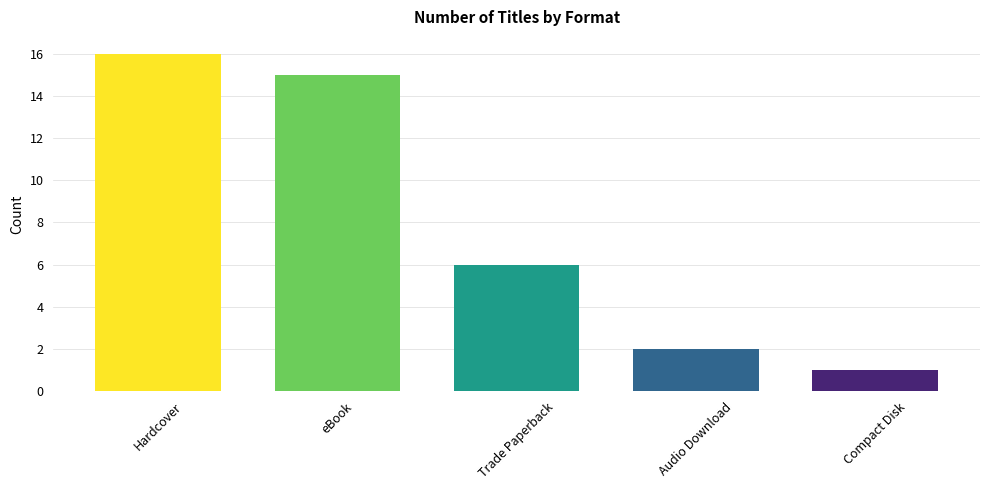

What is the greatest value displayed?

16